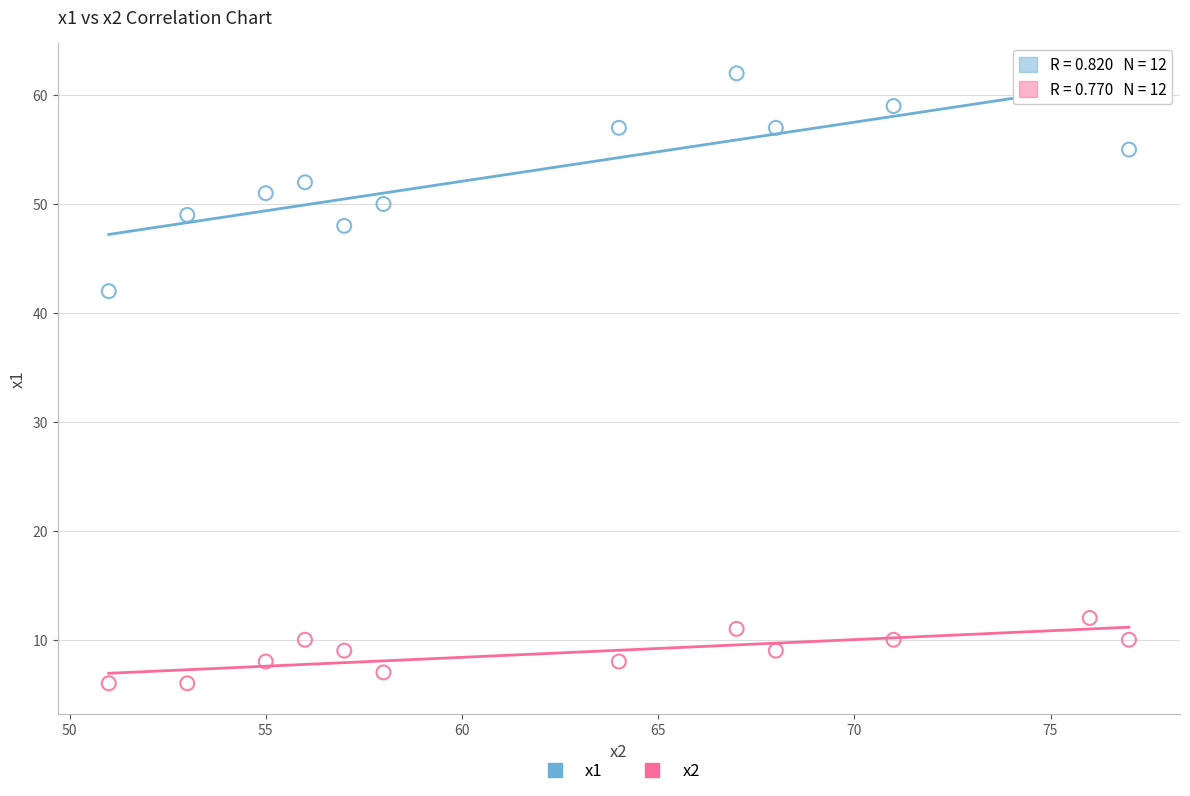

Which series contains the highest Y value?

x1